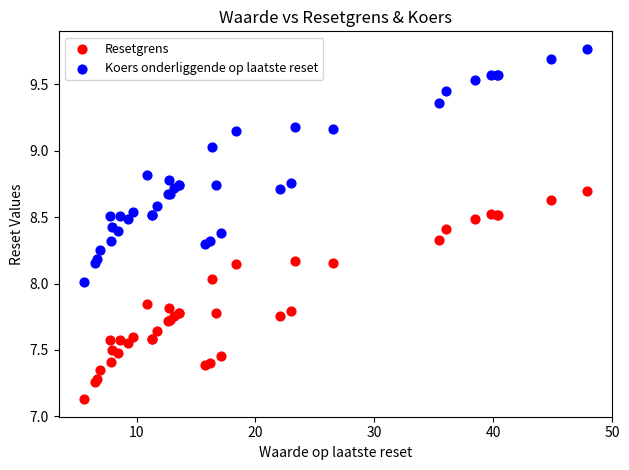

In the Resetgrens series, what Y value is closest to 7?

7.1